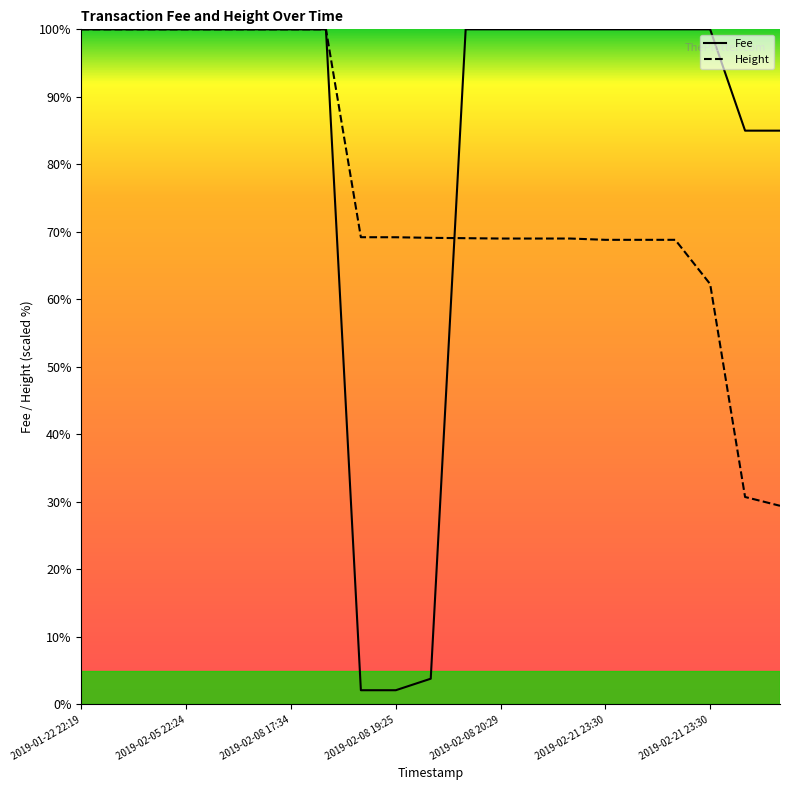

Which series has the widest spread of values?

Fee